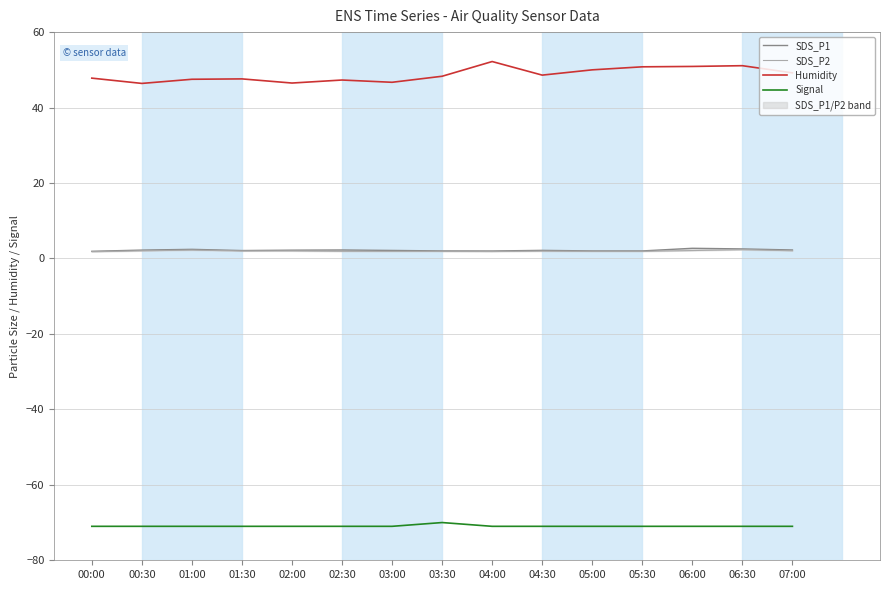

Between 00:30 and 03:30, which series saw the biggest shift?

Humidity